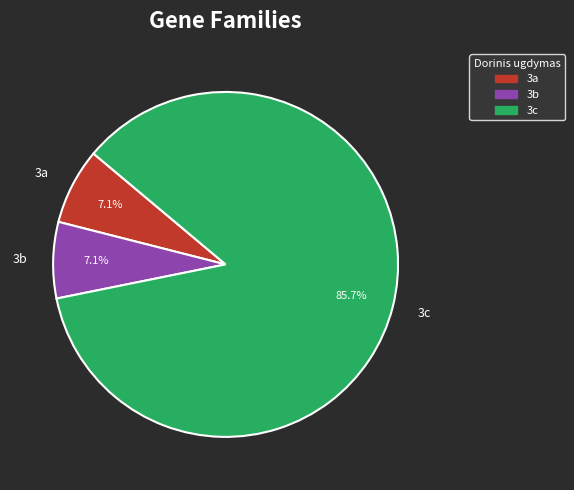

Which category has the biggest portion of the pie?

3c